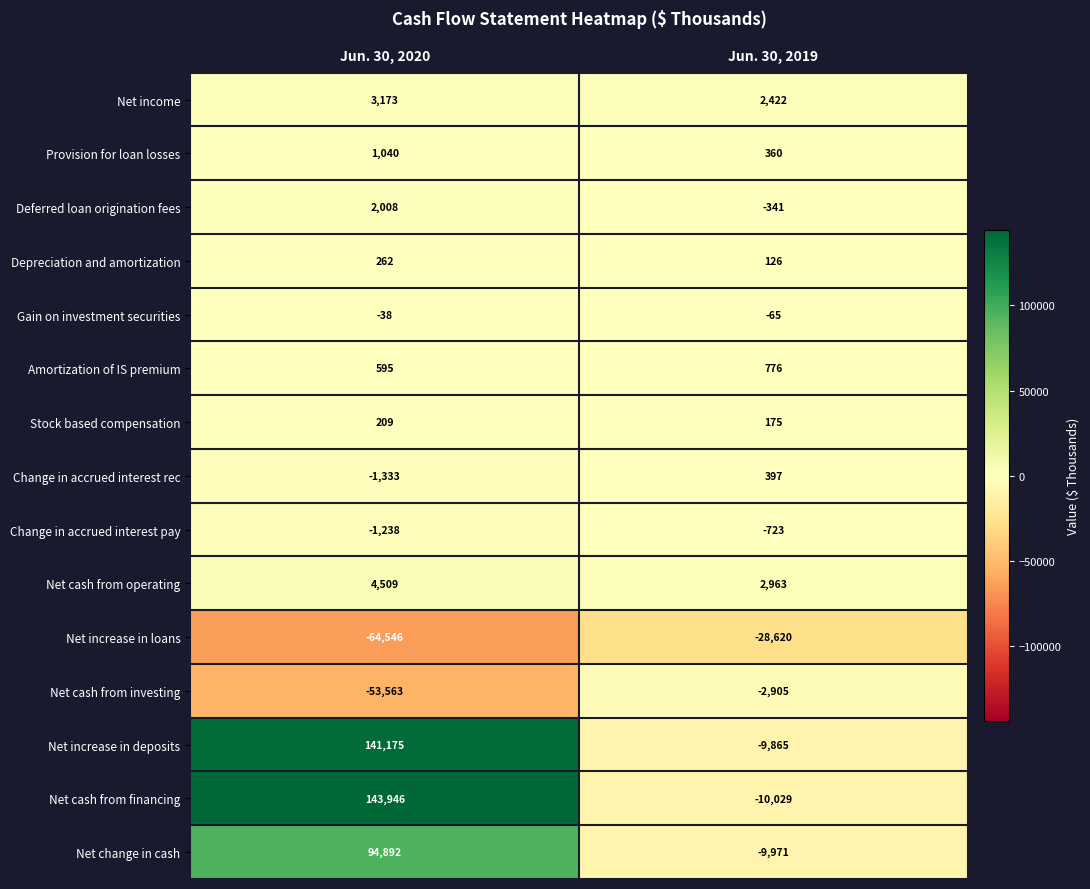

Reading right to left, extract all data points from this chart.

Net income: Jun. 30, 2019=2422	Jun. 30, 2020=3173
Provision for loan losses: Jun. 30, 2019=360	Jun. 30, 2020=1040
Deferred loan origination fees: Jun. 30, 2019=-341	Jun. 30, 2020=2008
Depreciation and amortization: Jun. 30, 2019=126	Jun. 30, 2020=262
Gain on investment securities: Jun. 30, 2019=-65	Jun. 30, 2020=-38
Amortization of IS premium: Jun. 30, 2019=776	Jun. 30, 2020=595
Stock based compensation: Jun. 30, 2019=175	Jun. 30, 2020=209
Change in accrued interest rec: Jun. 30, 2019=397	Jun. 30, 2020=-1333
Change in accrued interest pay: Jun. 30, 2019=-723	Jun. 30, 2020=-1238
Net cash from operating: Jun. 30, 2019=2963	Jun. 30, 2020=4509
Net increase in loans: Jun. 30, 2019=-28620	Jun. 30, 2020=-64546
Net cash from investing: Jun. 30, 2019=-2905	Jun. 30, 2020=-53563
Net increase in deposits: Jun. 30, 2019=-9865	Jun. 30, 2020=141175
Net cash from financing: Jun. 30, 2019=-10029	Jun. 30, 2020=143946
Net change in cash: Jun. 30, 2019=-9971	Jun. 30, 2020=94892